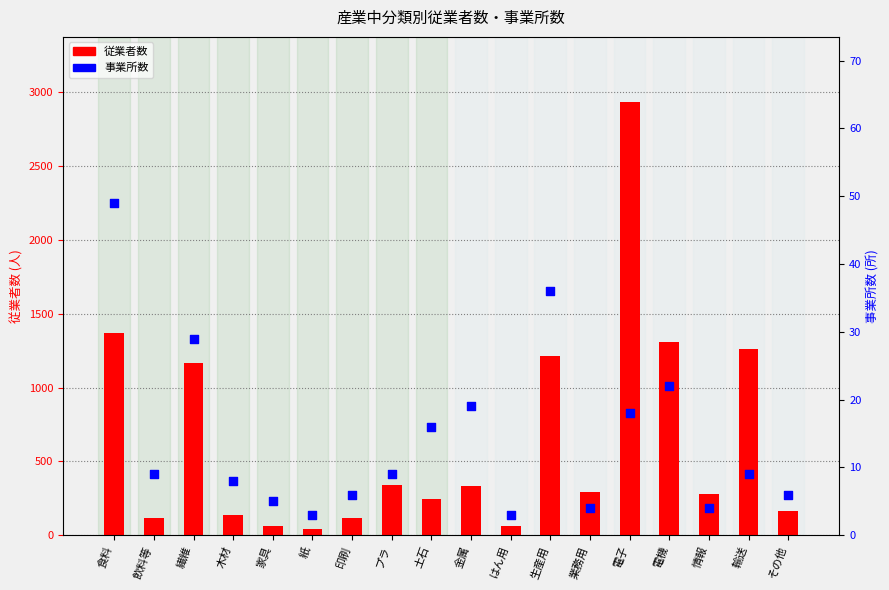

What are all the series names shown in the legend?

従業者数, 事業所数